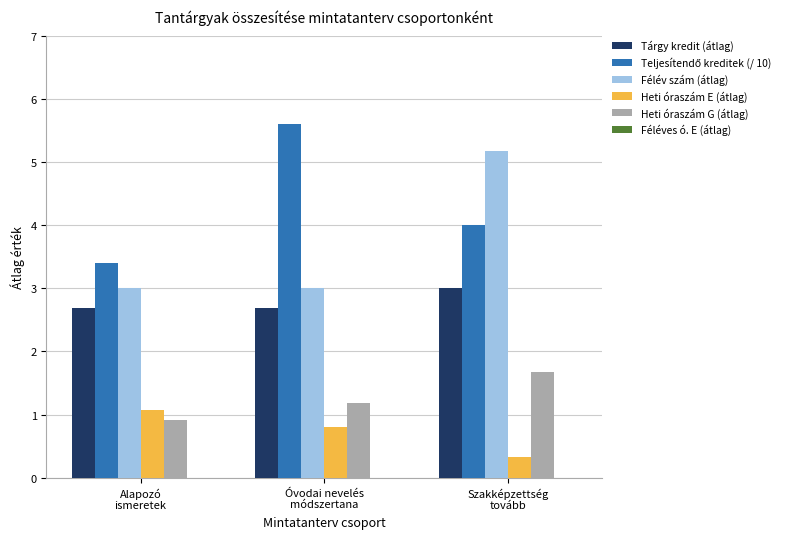

What is the spread (max minus min) of values at Óvodai nevelés
módszertana?

4.8